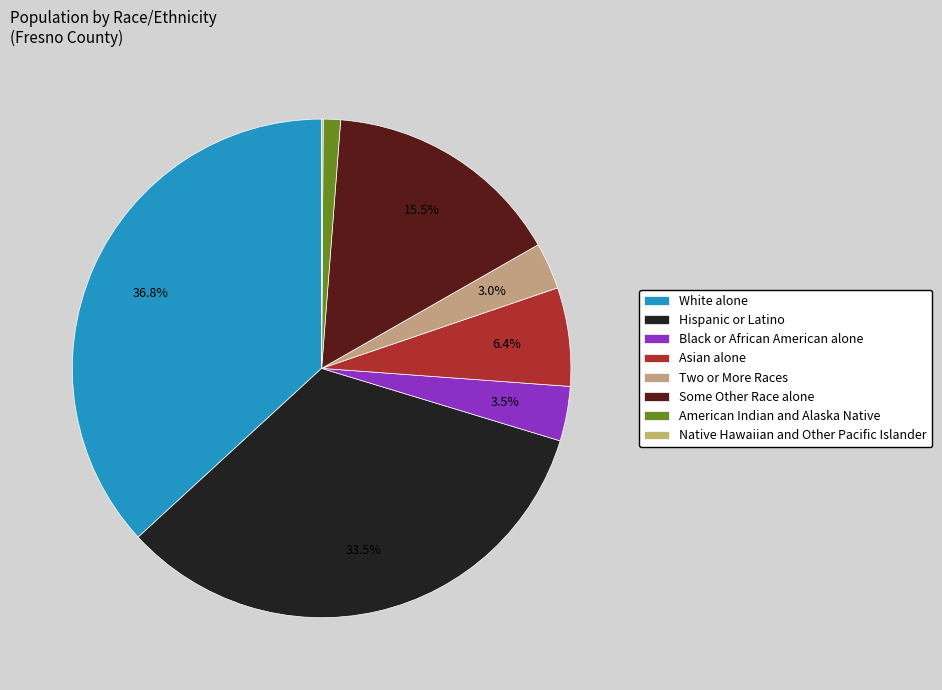

Which slice is the largest?

White alone